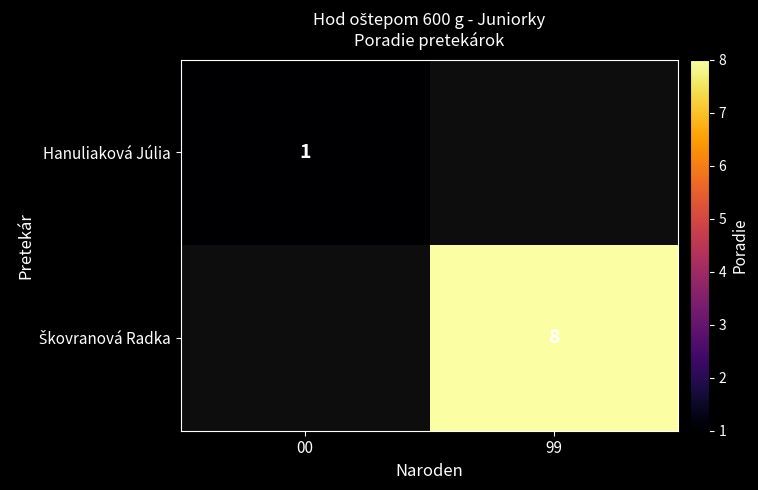

True or false: Hanuliaková Júlia has a value of 1 at 00.

True